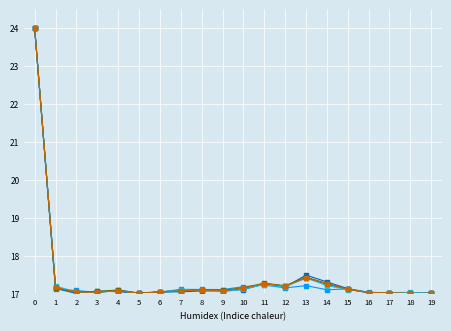

Is this an area chart (filled region under the line)?

No